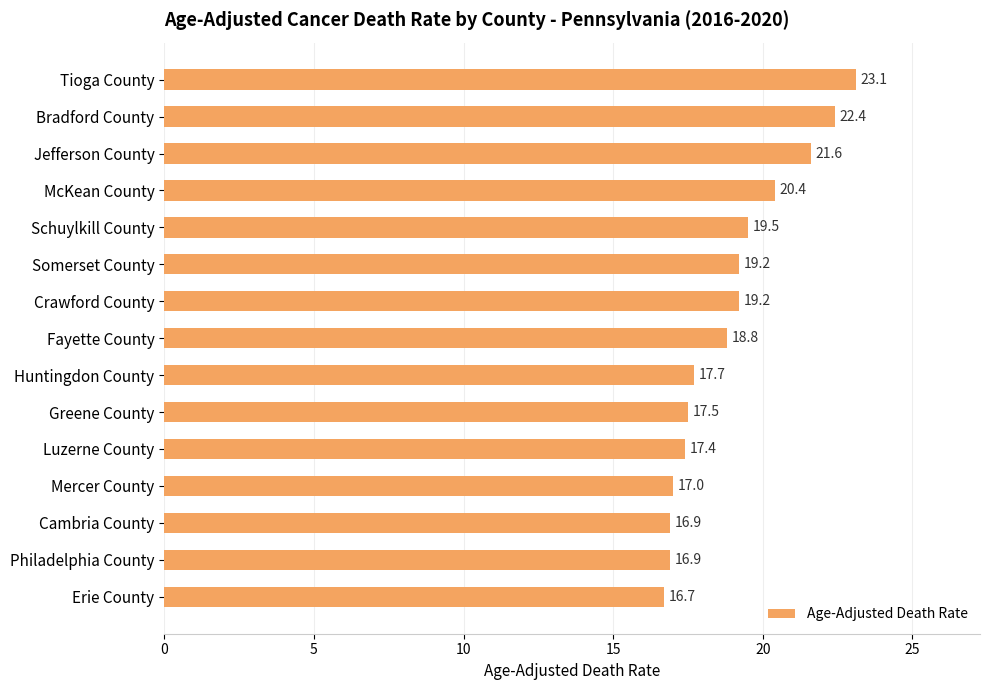

What is the difference between the values at McKean County and Crawford County?

1.2